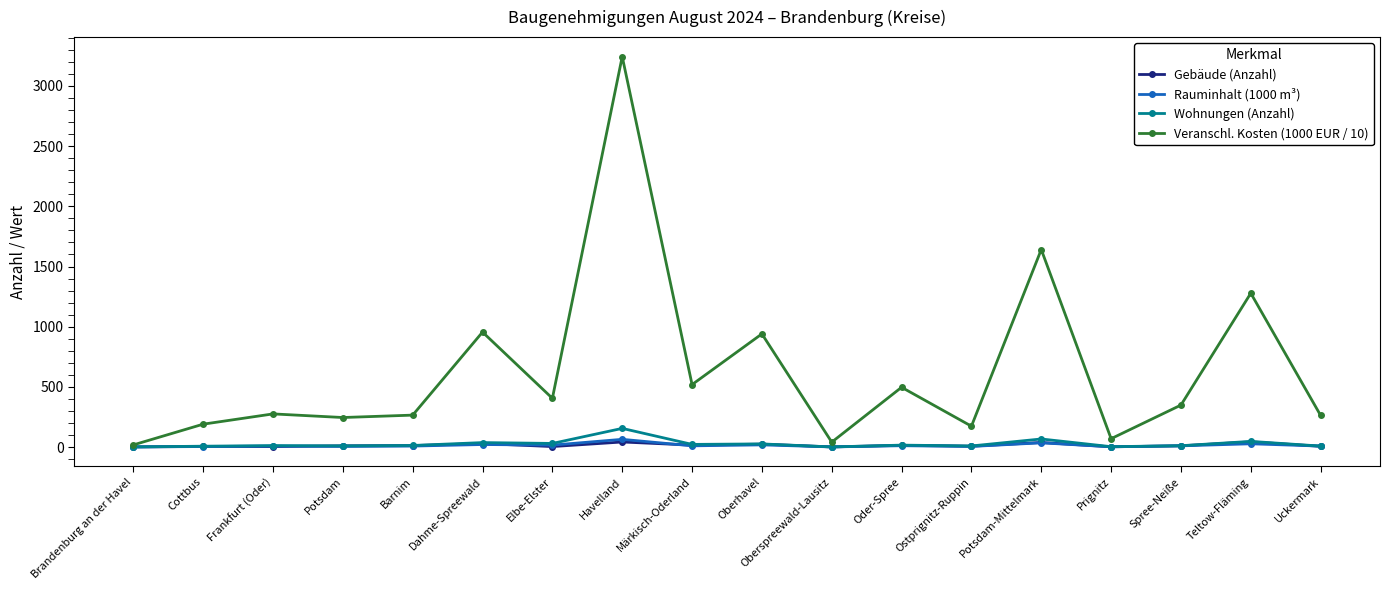

Which category has the highest value across all series?

Havelland